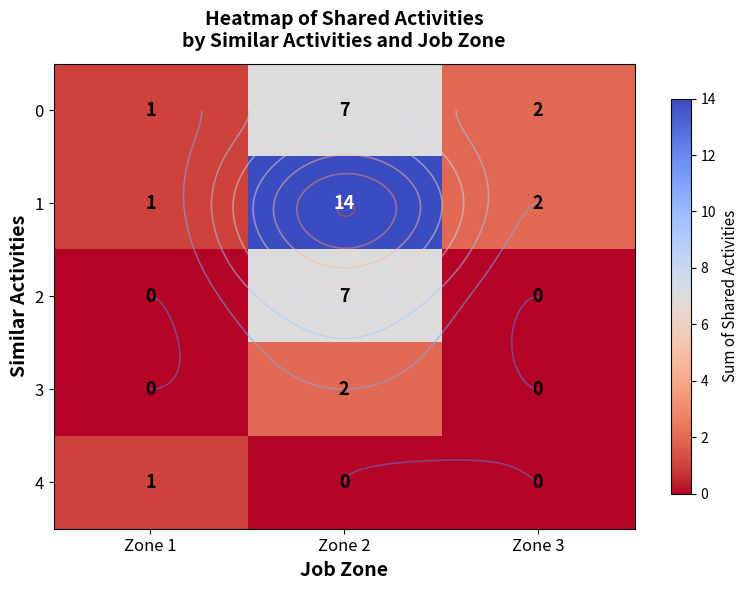

List the labels in order of 2 value, smallest first.

Zone 1, Zone 3, Zone 2